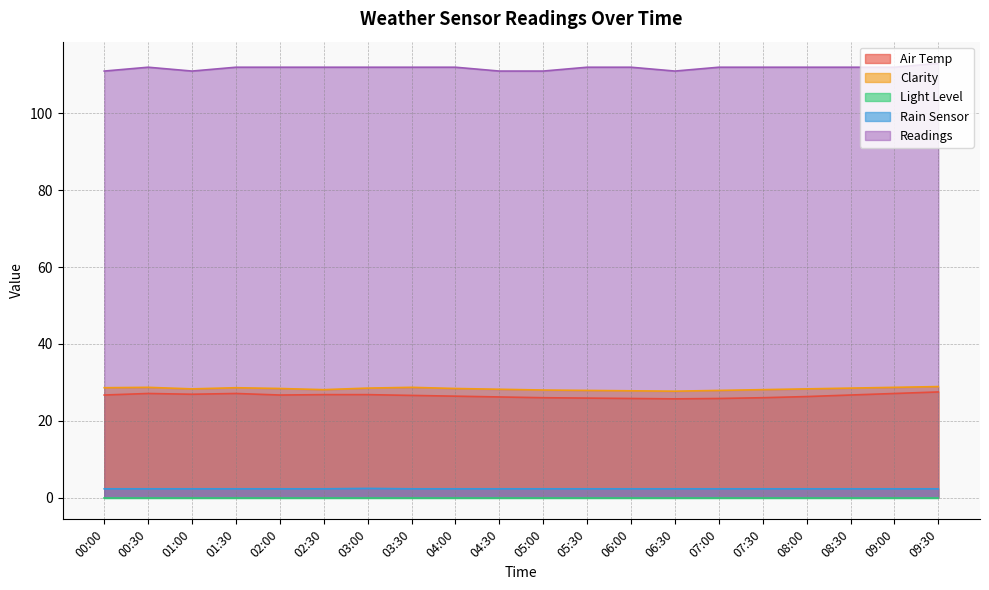

What is the approximate value of Clarity at 03:30?

28.7